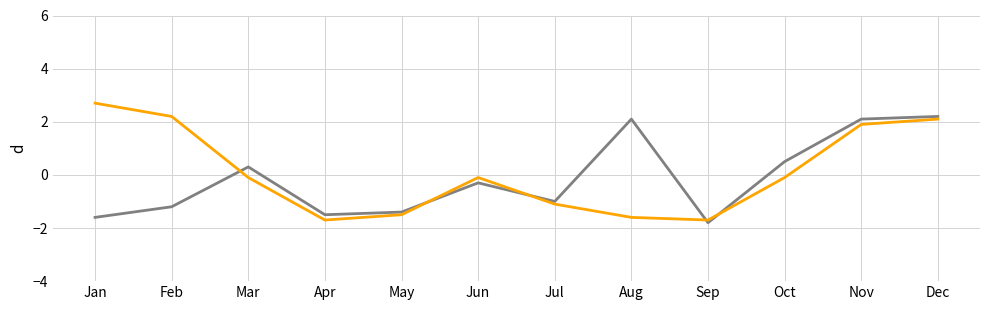

Does the chart have visible grid lines?

Yes